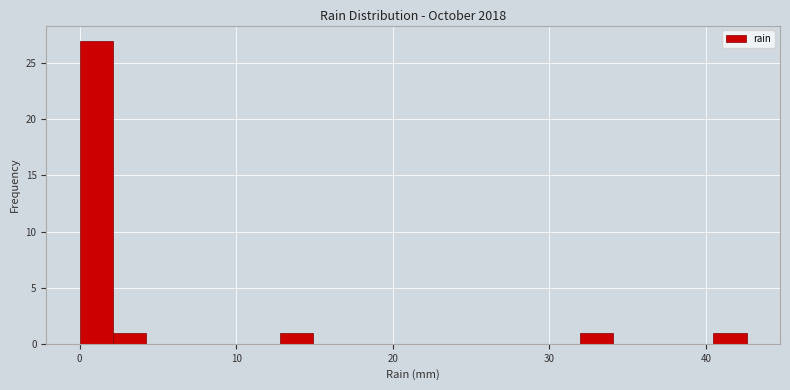

Around what value on the x-axis is the tallest bar? Give the approximate position of its centre, as read against the axis.

1